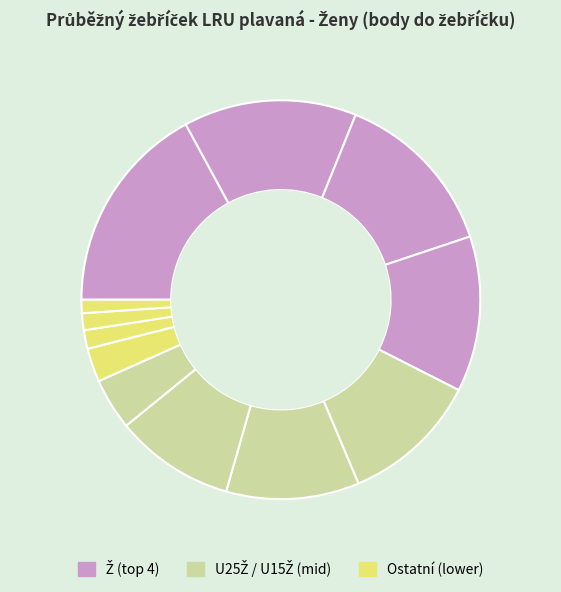

Rank the categories by value from lowest to highest.

Zahrádková Klára, Kukeňová Kristýna, Tvrdá Nikola, Šlechtová Josefína, Smitková Tereza, Hanyková Eliška, Grešová Jana Bc., Ovsíková Tereza, Bačinová Barbora, Štiková Jana, Purkrábková Hana, Nováčková Markéta Ing.